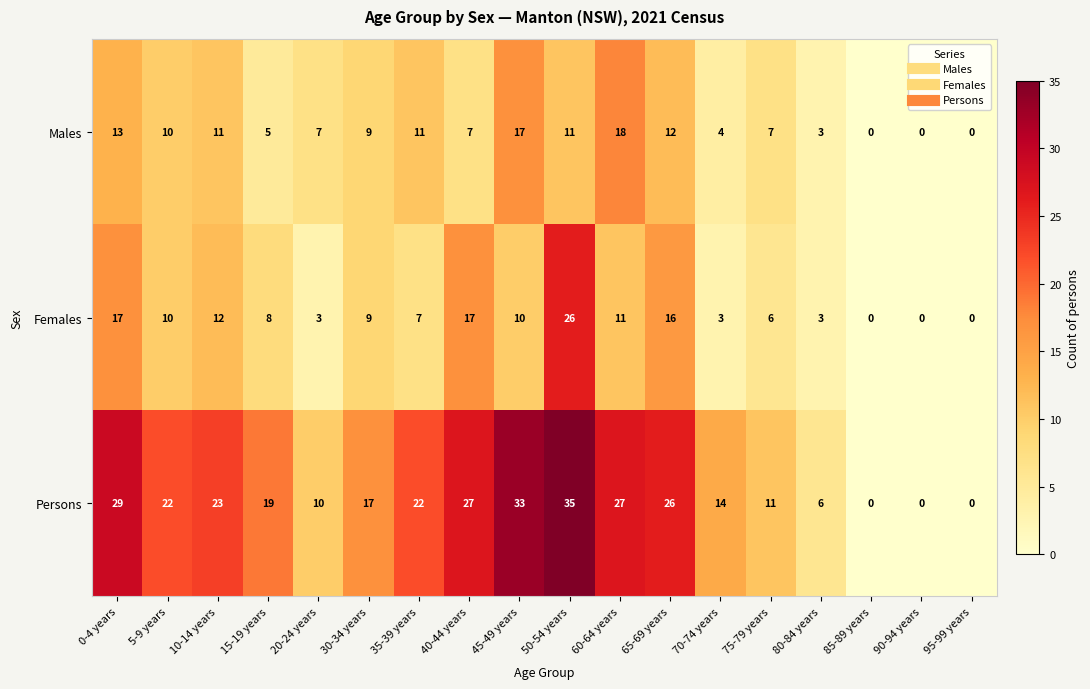

The Males series shows 0 at 95-99 years. True or false?

True